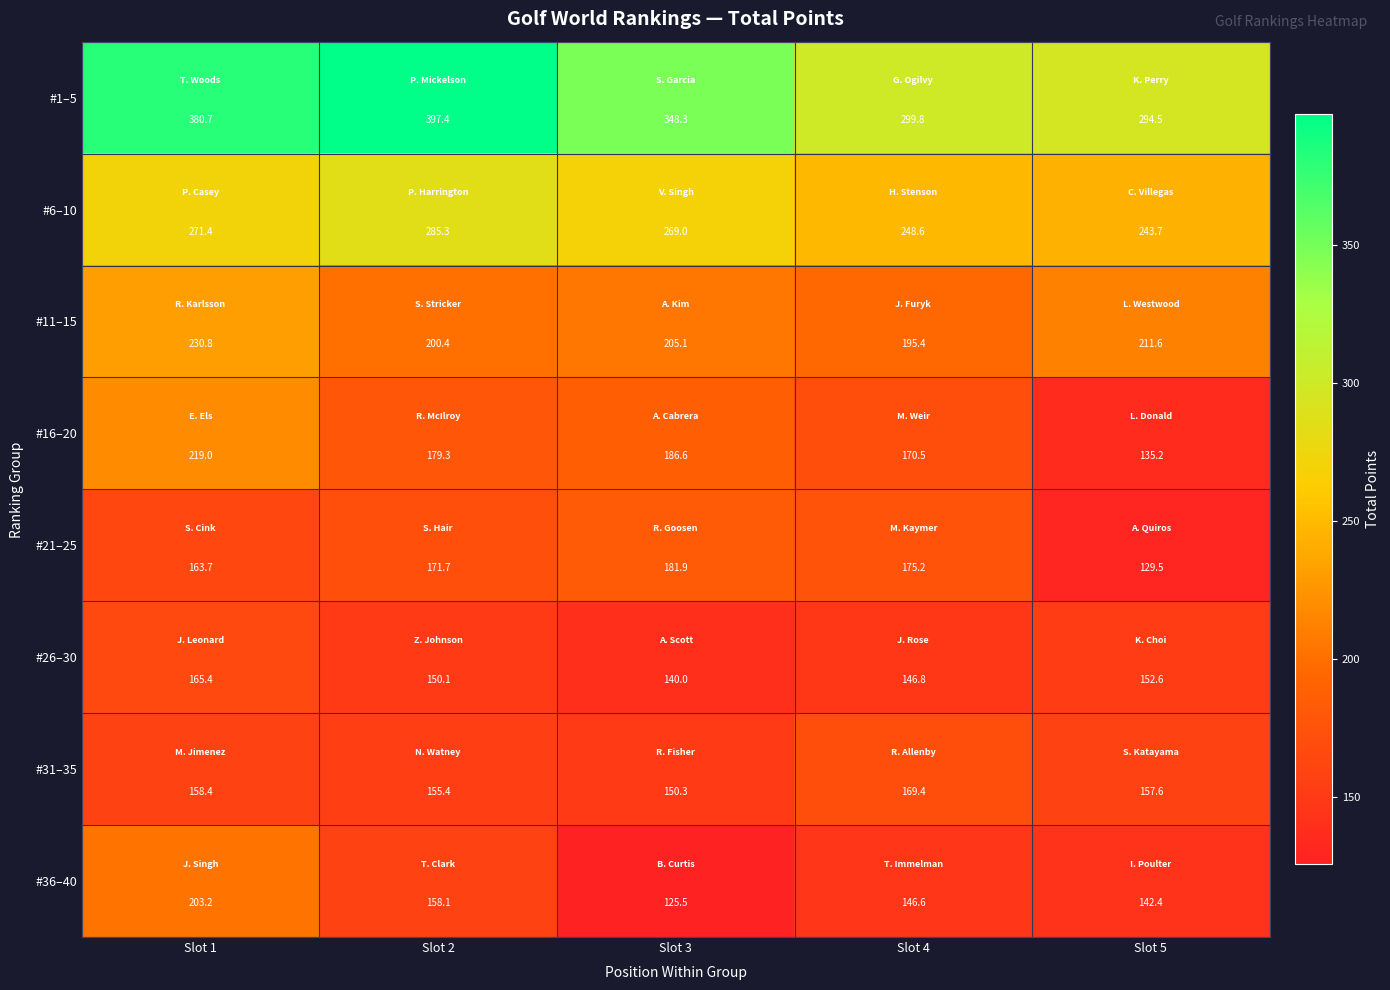

Count the number of categories in the chart.

5